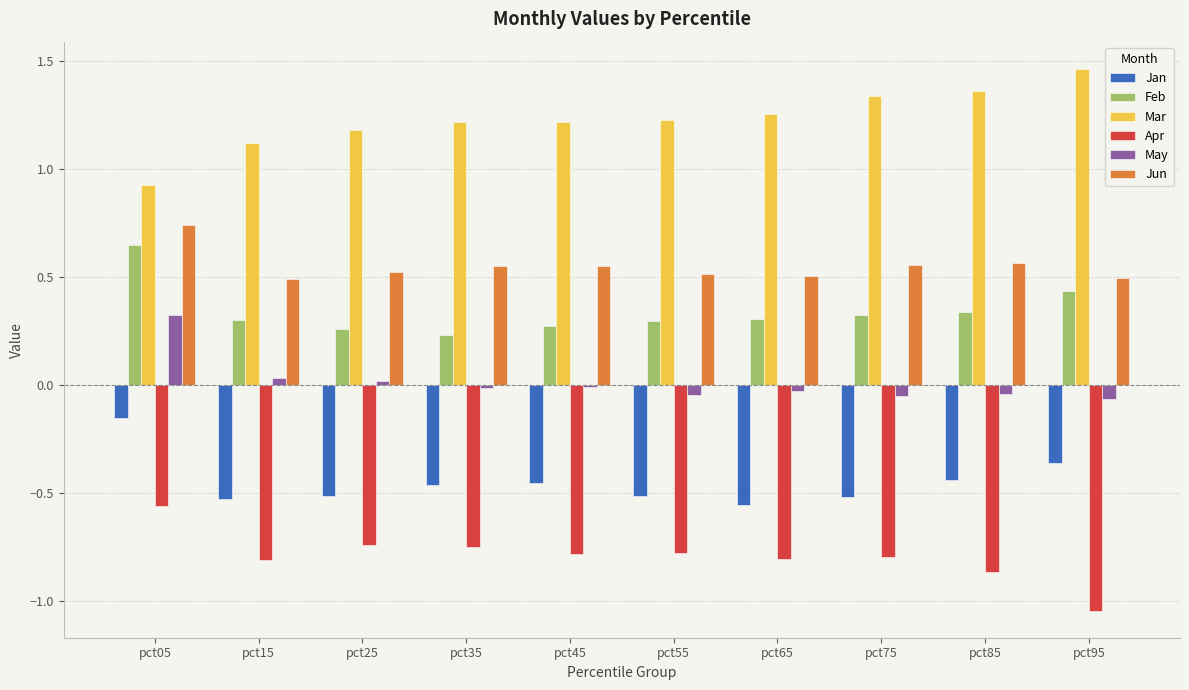

What is the minimum value for Mar?

0.9